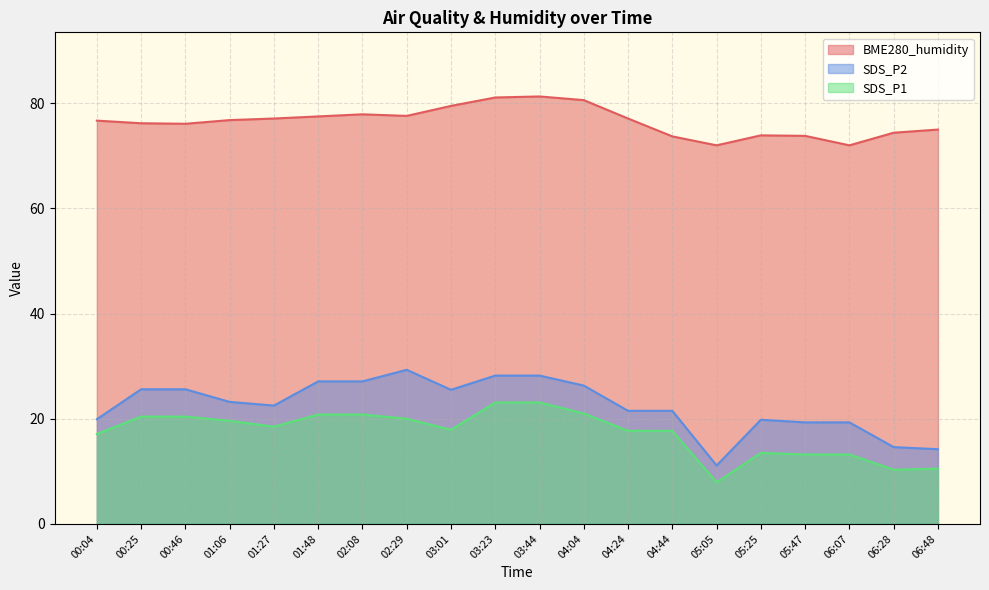

Which series has the largest total across all categories?

BME280_humidity